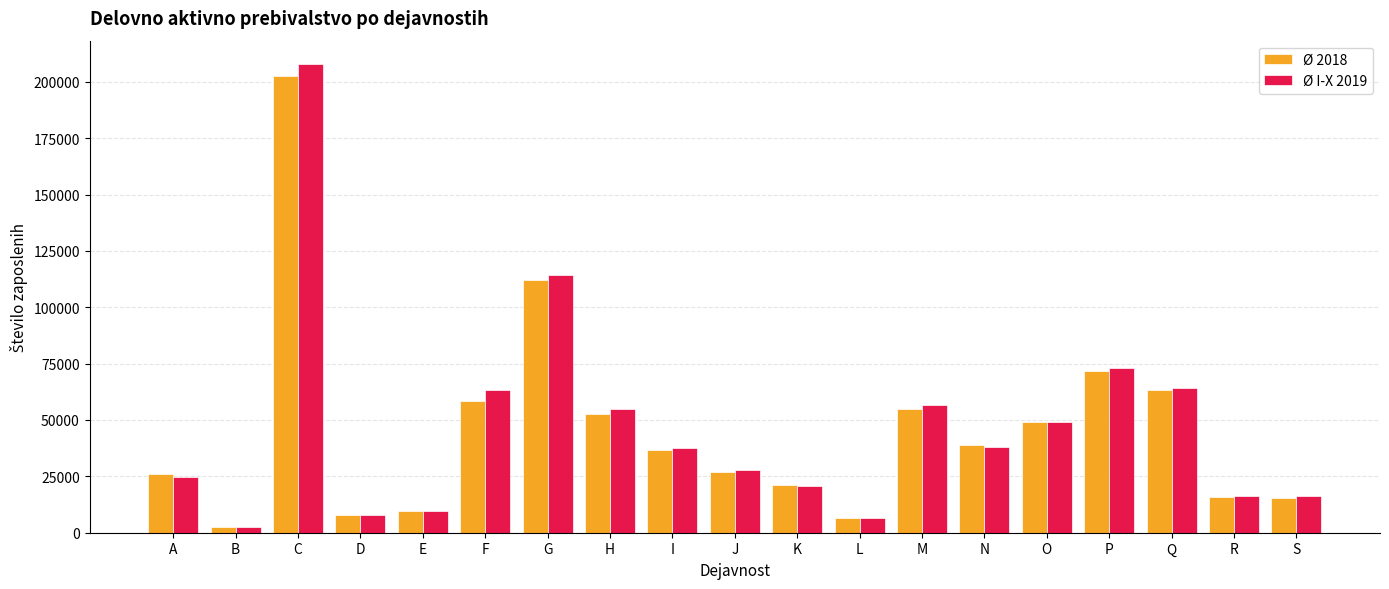

What is the approximate value of Ø 2018 at D?

7895.5